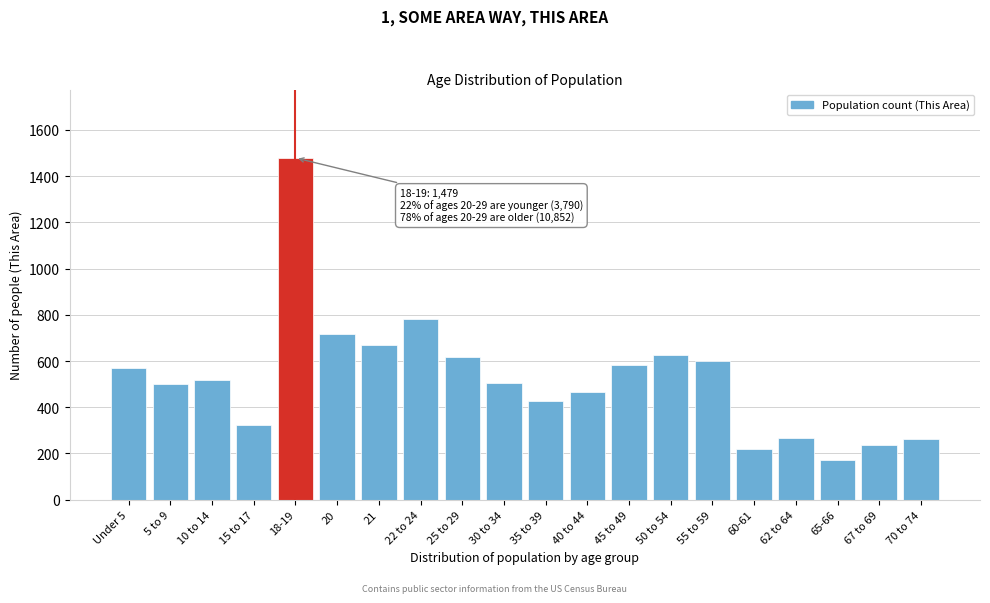

What is the value of the 16th bar from the left?

220